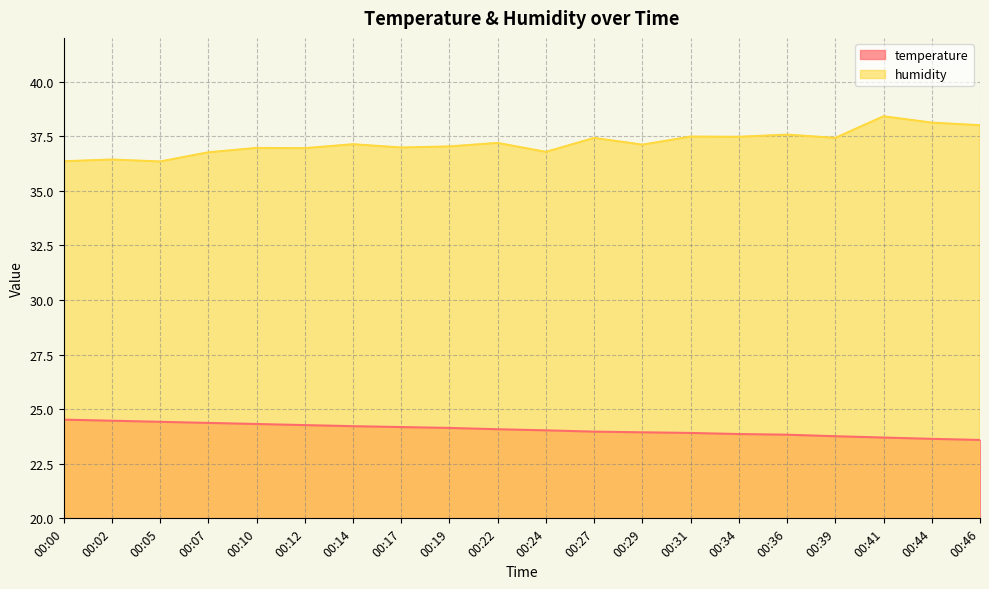

Is it true that humidity equals 22.9 at 00:41?

False